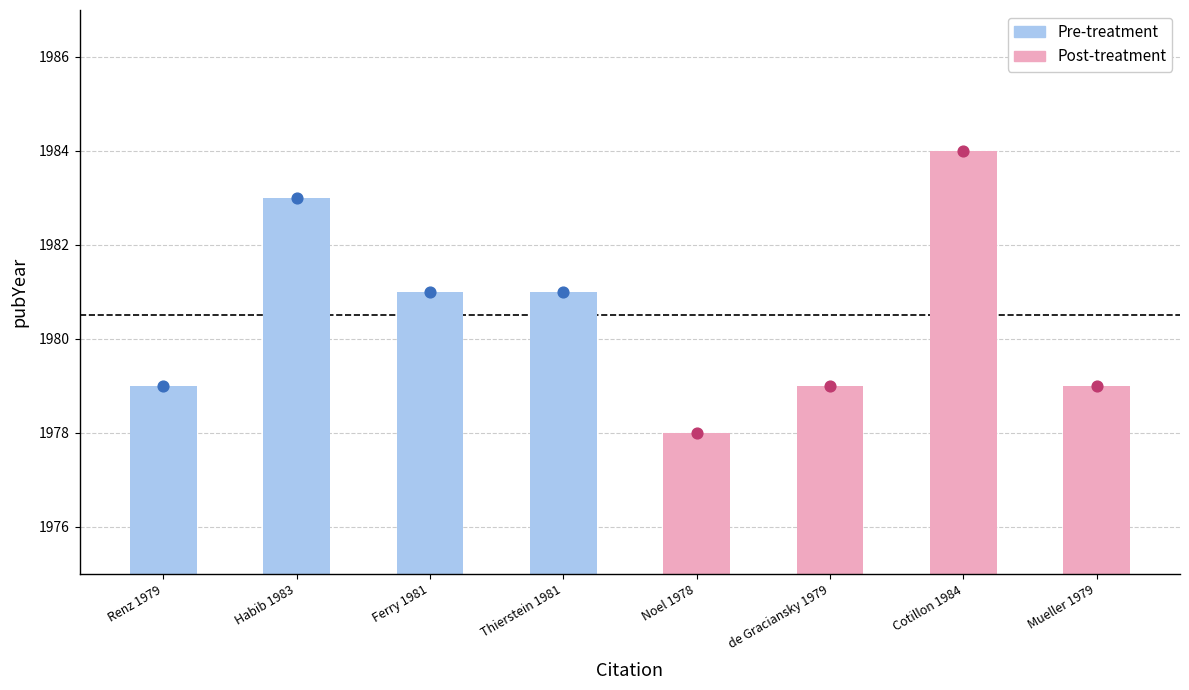

Which series reaches the maximum Y coordinate?

Post-treatment